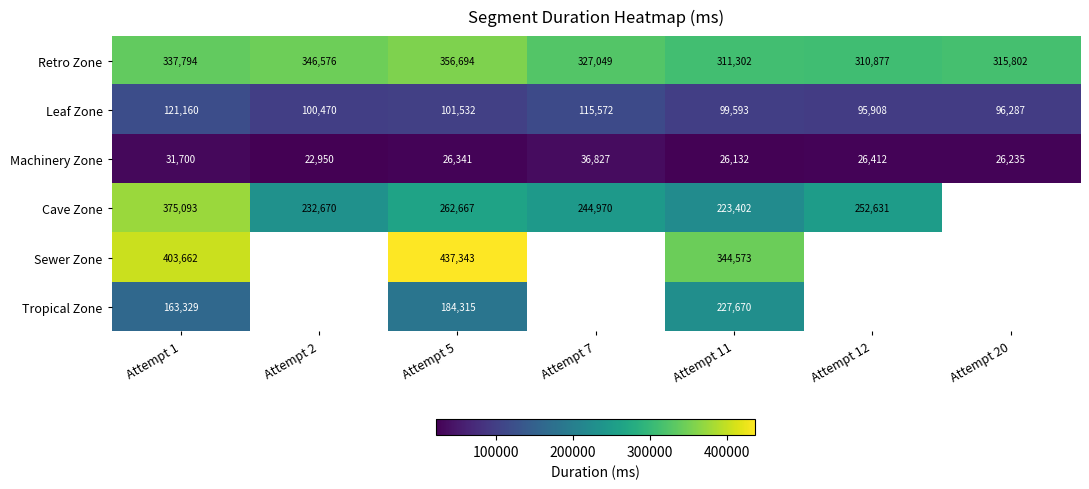

How many values in the Retro Zone series are below 327049?

3